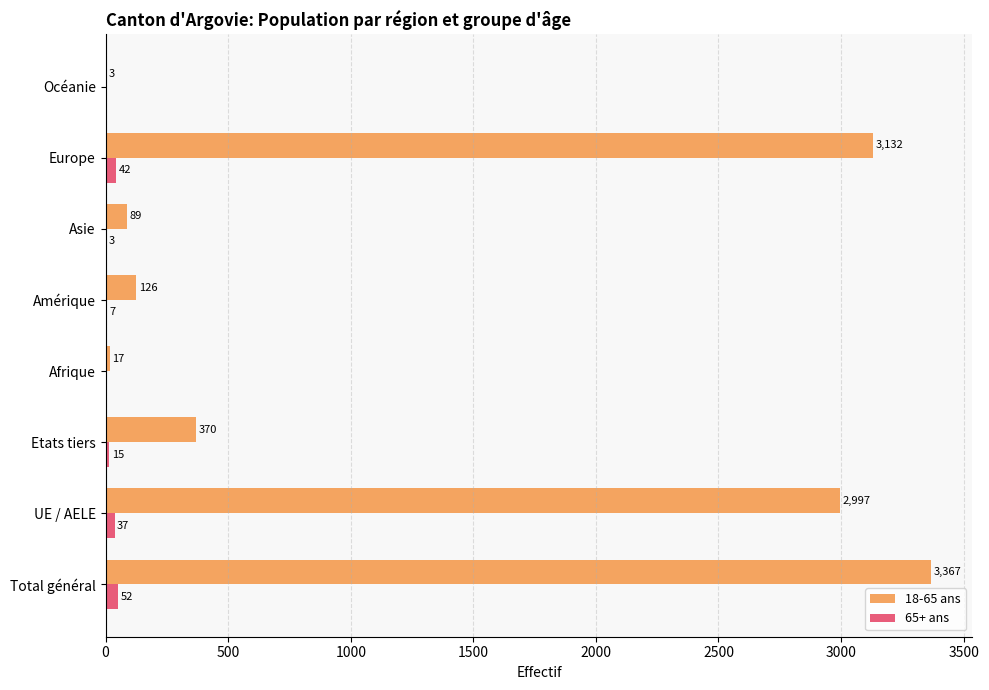

At which category is the sum across all series the highest?

Total général